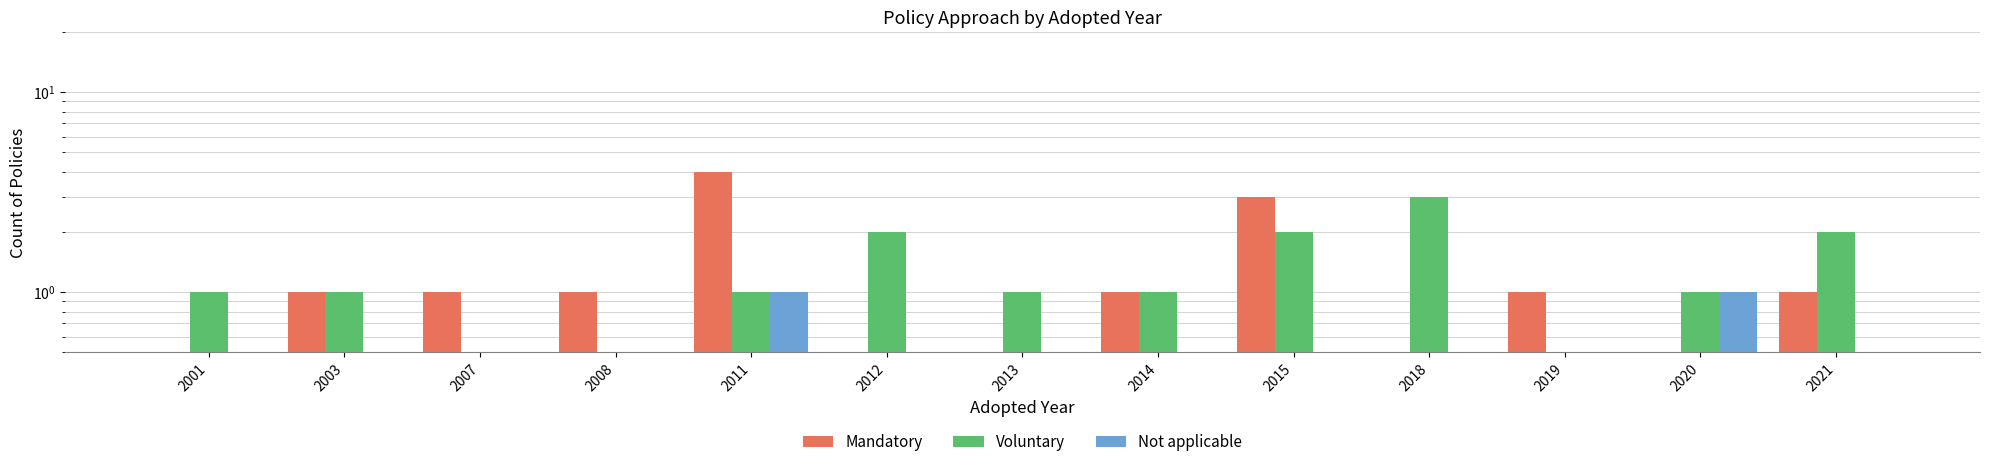

True or false: Not applicable has a value of 1 at 2003.

False